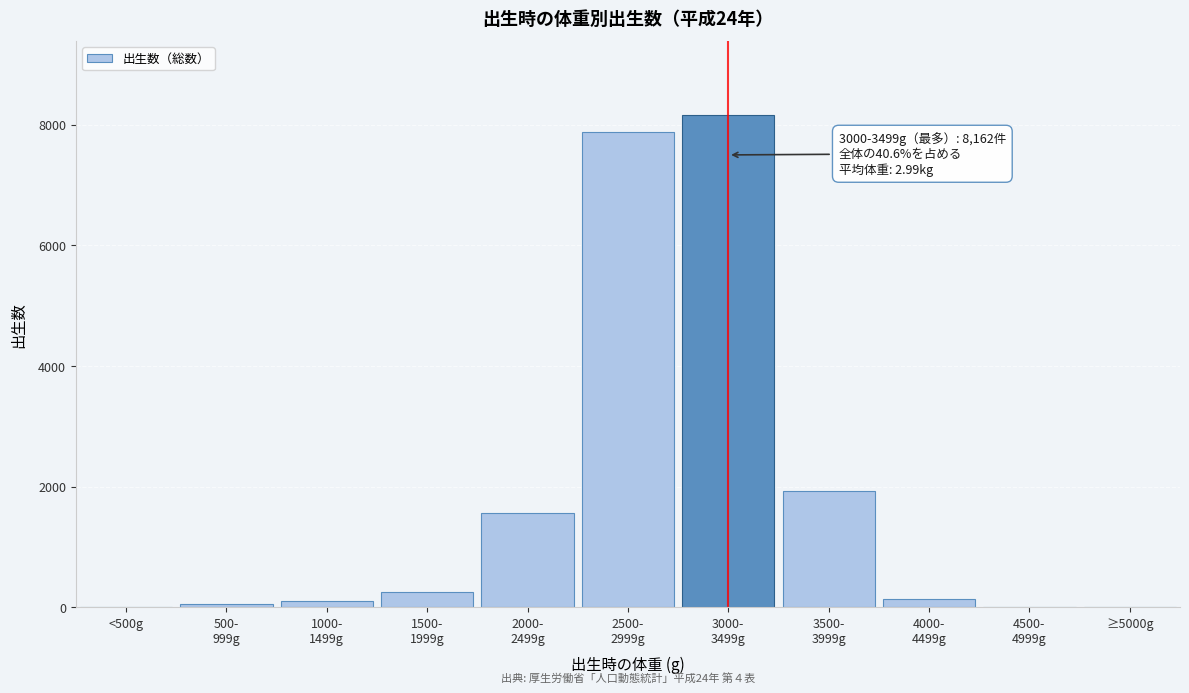

What is the maximum value shown in the chart?

8162